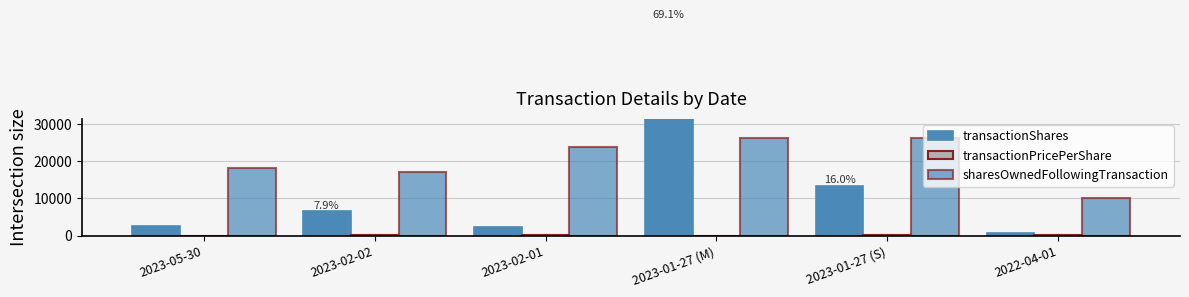

Which label corresponds to the smallest value in the chart?

2023-05-30